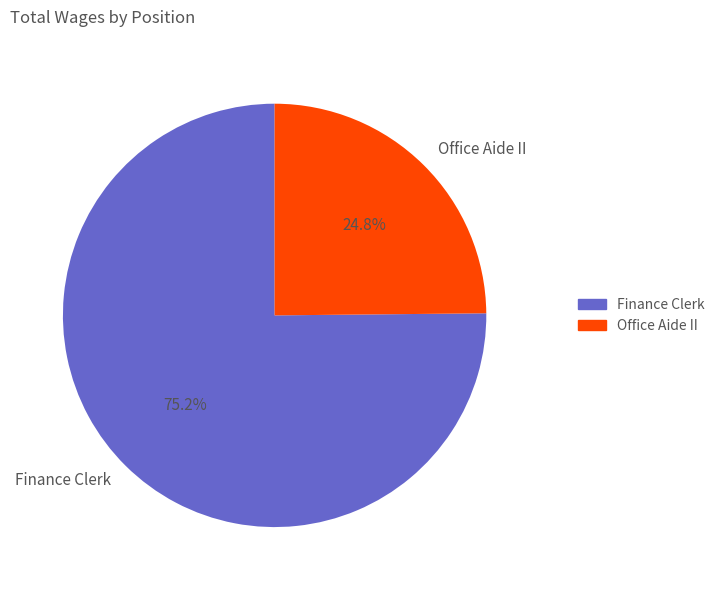

To the nearest percent, what portion does Office Aide II represent?

25%